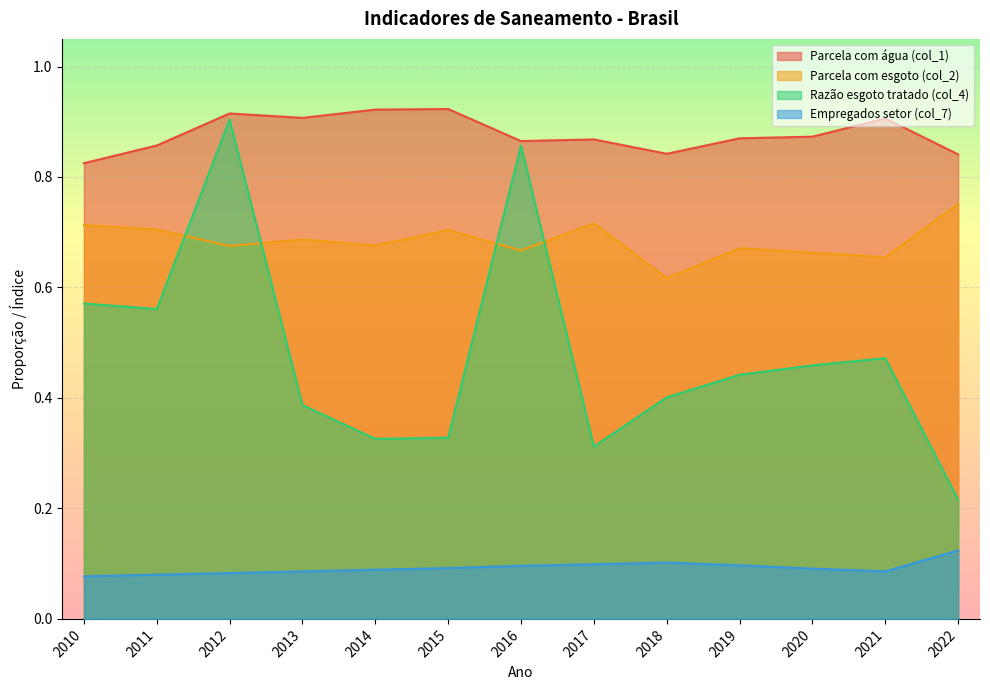

Which series has the largest total across all categories?

Parcela com água (col_1)